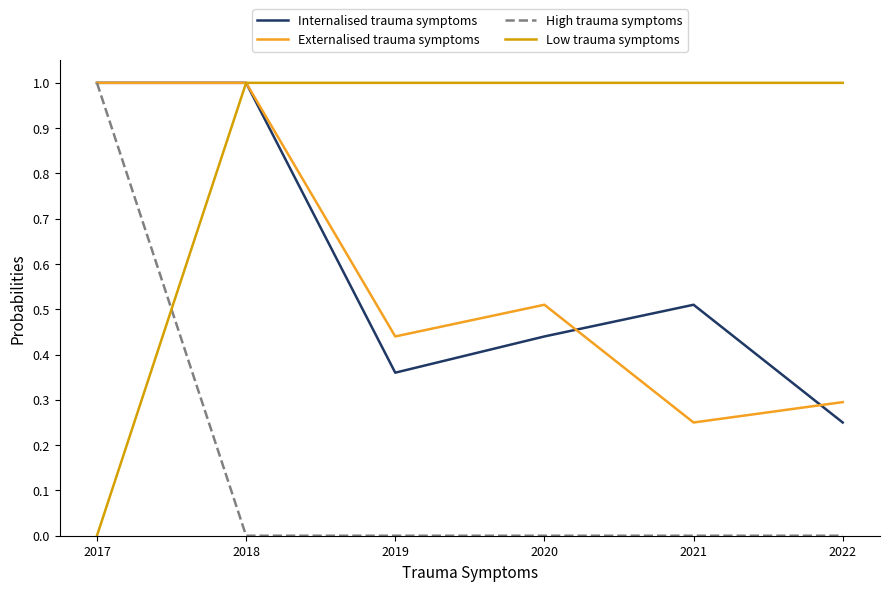

At 2019, list the series in order from largest to smallest.

Low trauma symptoms, Externalised trauma symptoms, Internalised trauma symptoms, High trauma symptoms